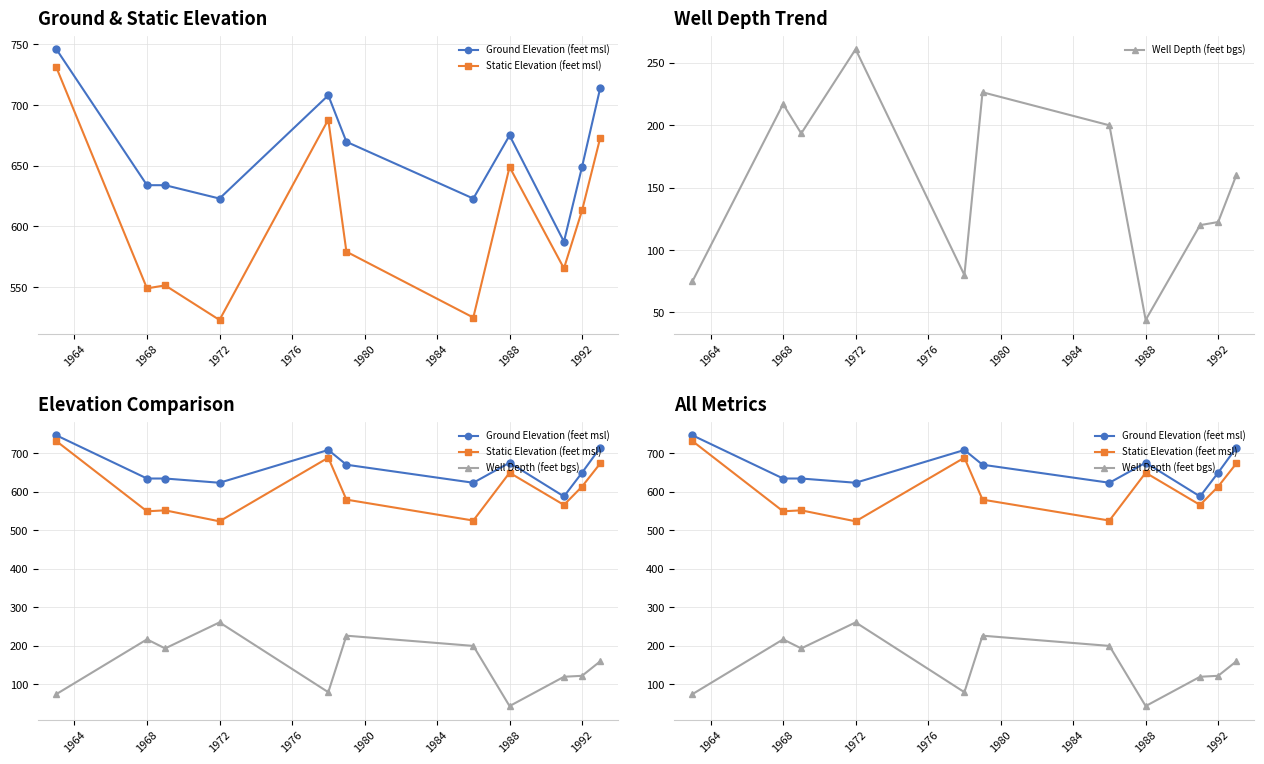

Between 1976 and 1988, which series saw the biggest shift?

Static Elevation (feet msl)